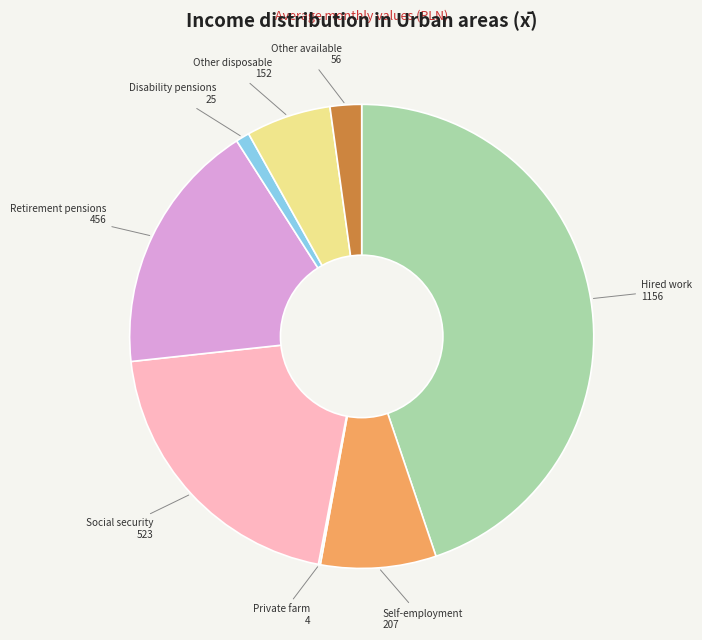

Between Other disposable and Hired work, which is larger?

Hired work